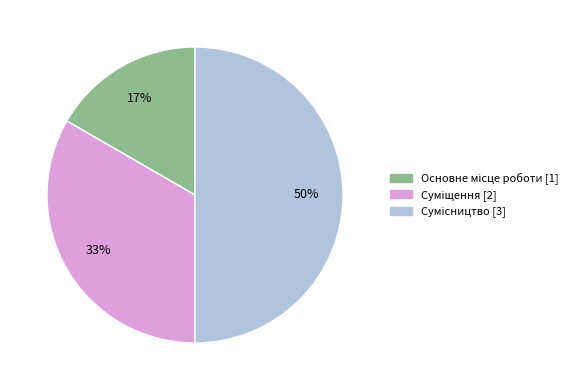

To the nearest percent, what is the average slice percentage?

33%